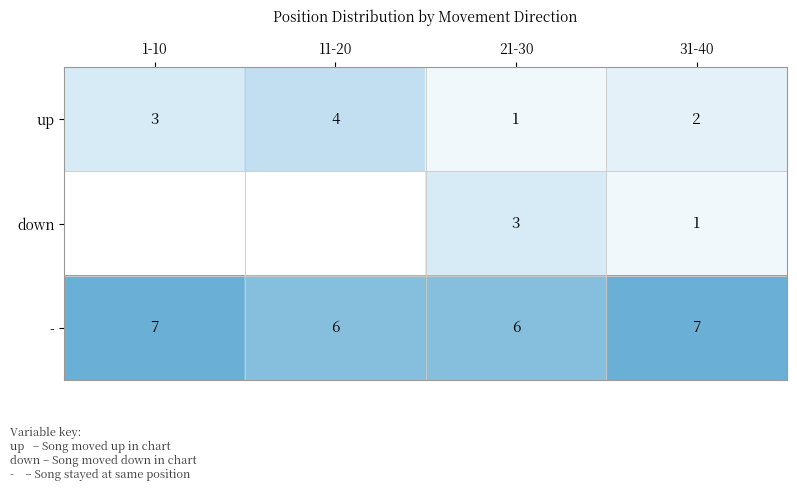

What is the approximate value of - at 31-40?

7